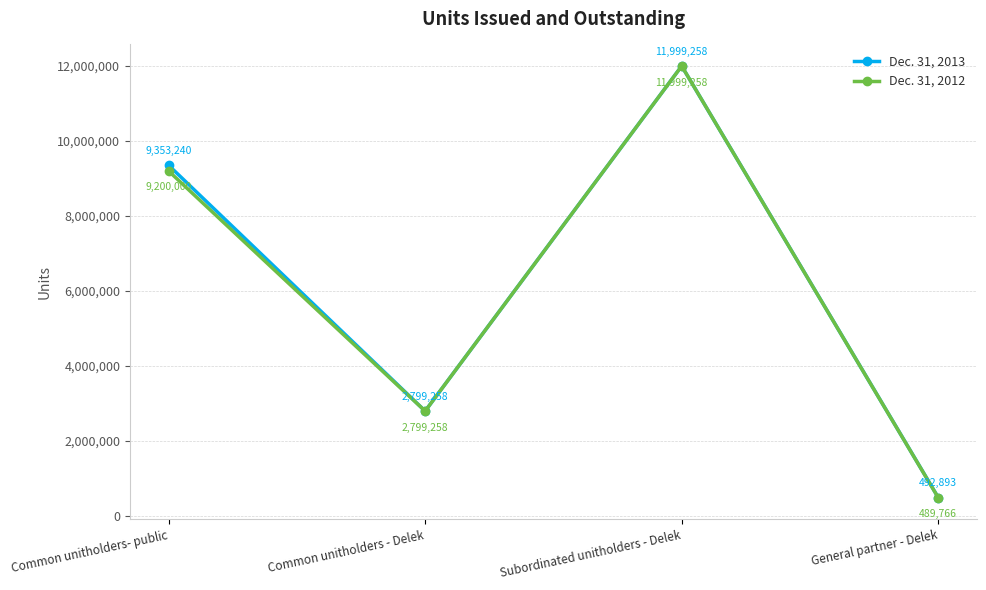

Rank the categories by Dec. 31, 2013 value from highest to lowest.

Subordinated unitholders - Delek, Common unitholders- public, Common unitholders - Delek, General partner - Delek